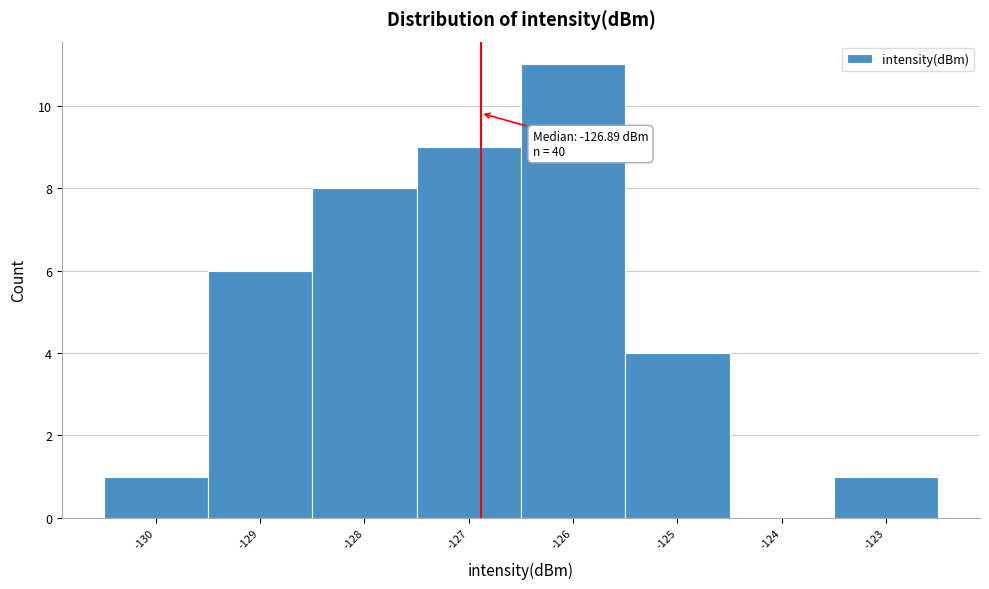

Over which range of the x-axis is the bar tallest?

-126.5 to -125.5